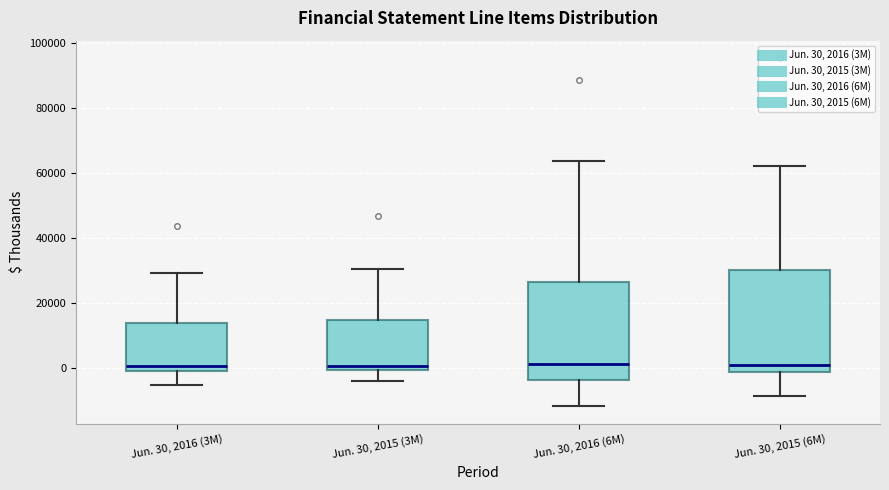

Where does the upper whisker of the box for Jun. 30, 2015 (3M) end on the y-axis? The values are not printed on the chart, so give them approximately, as read against the axis.

30000